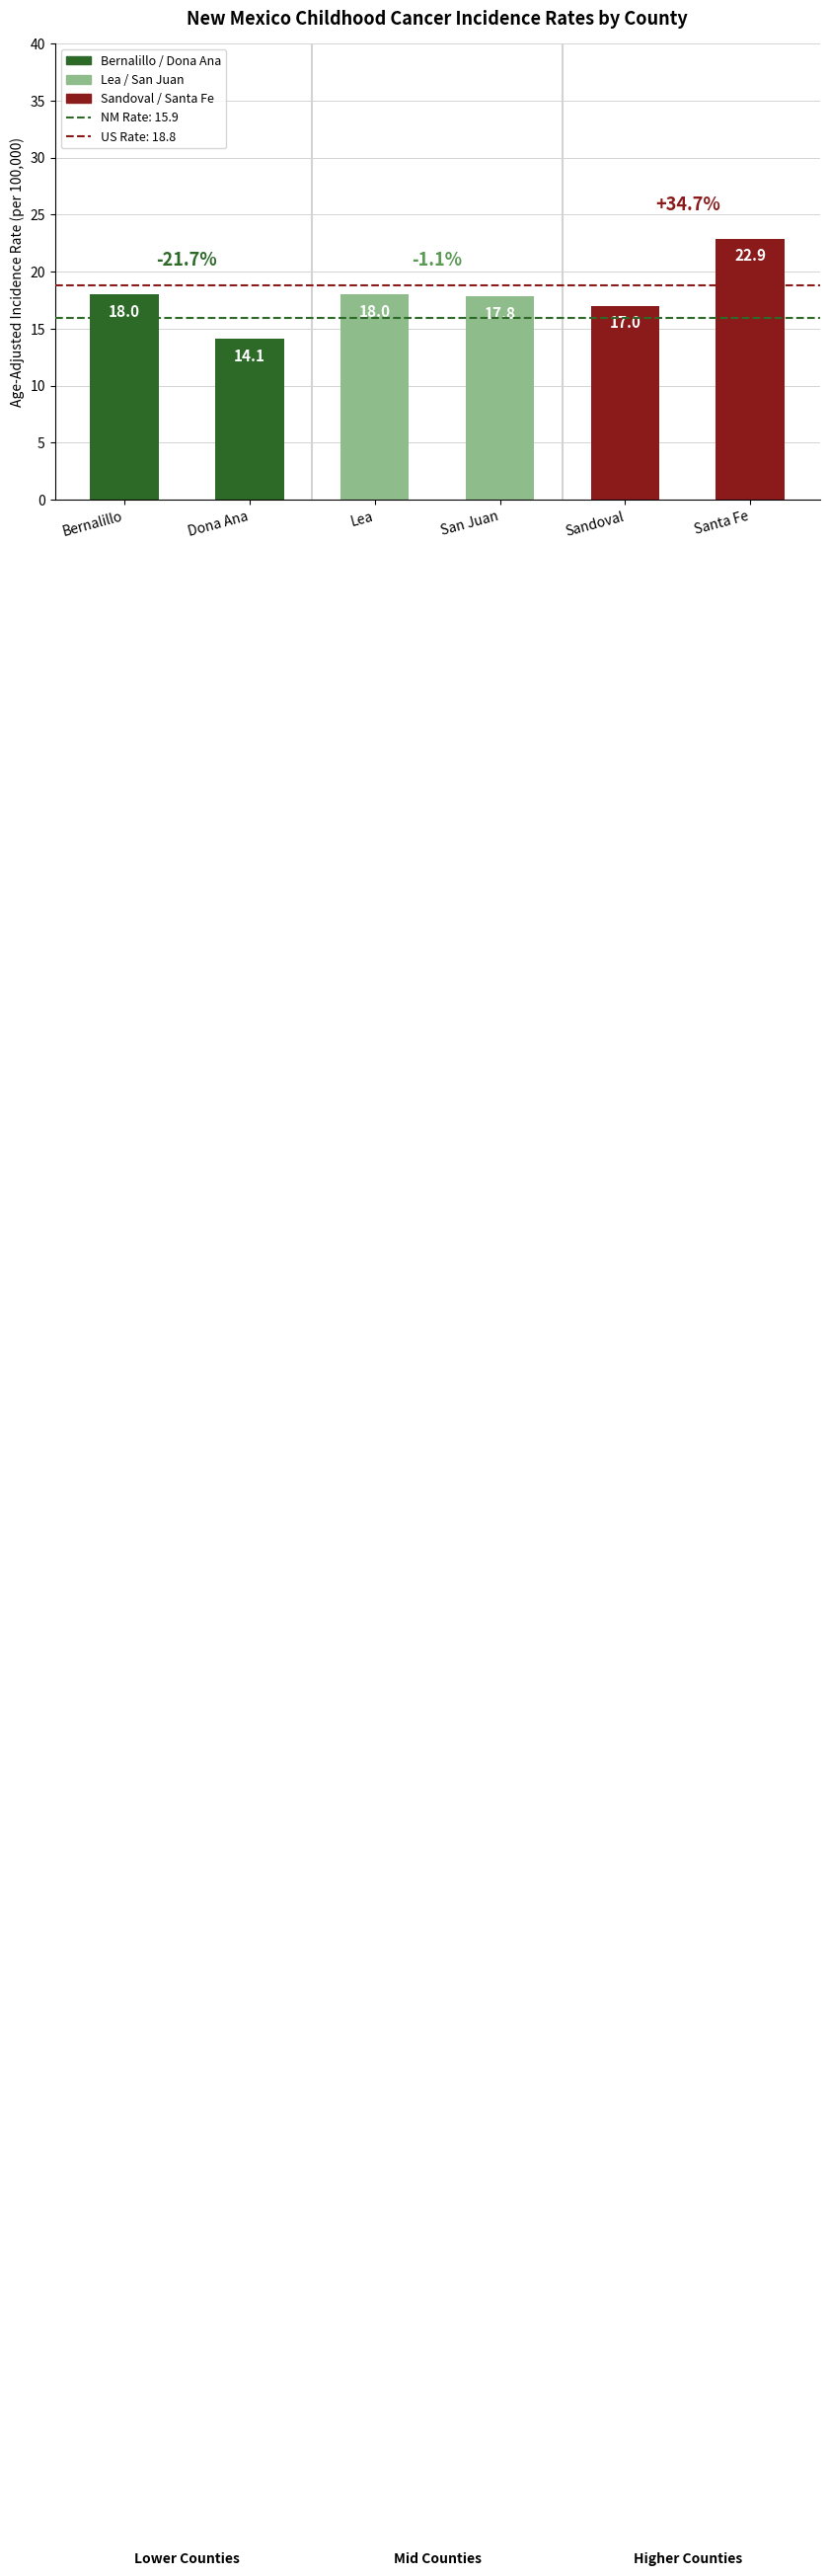

Approximately how many times larger is the value at Sandoval compared to Santa Fe?

0.7